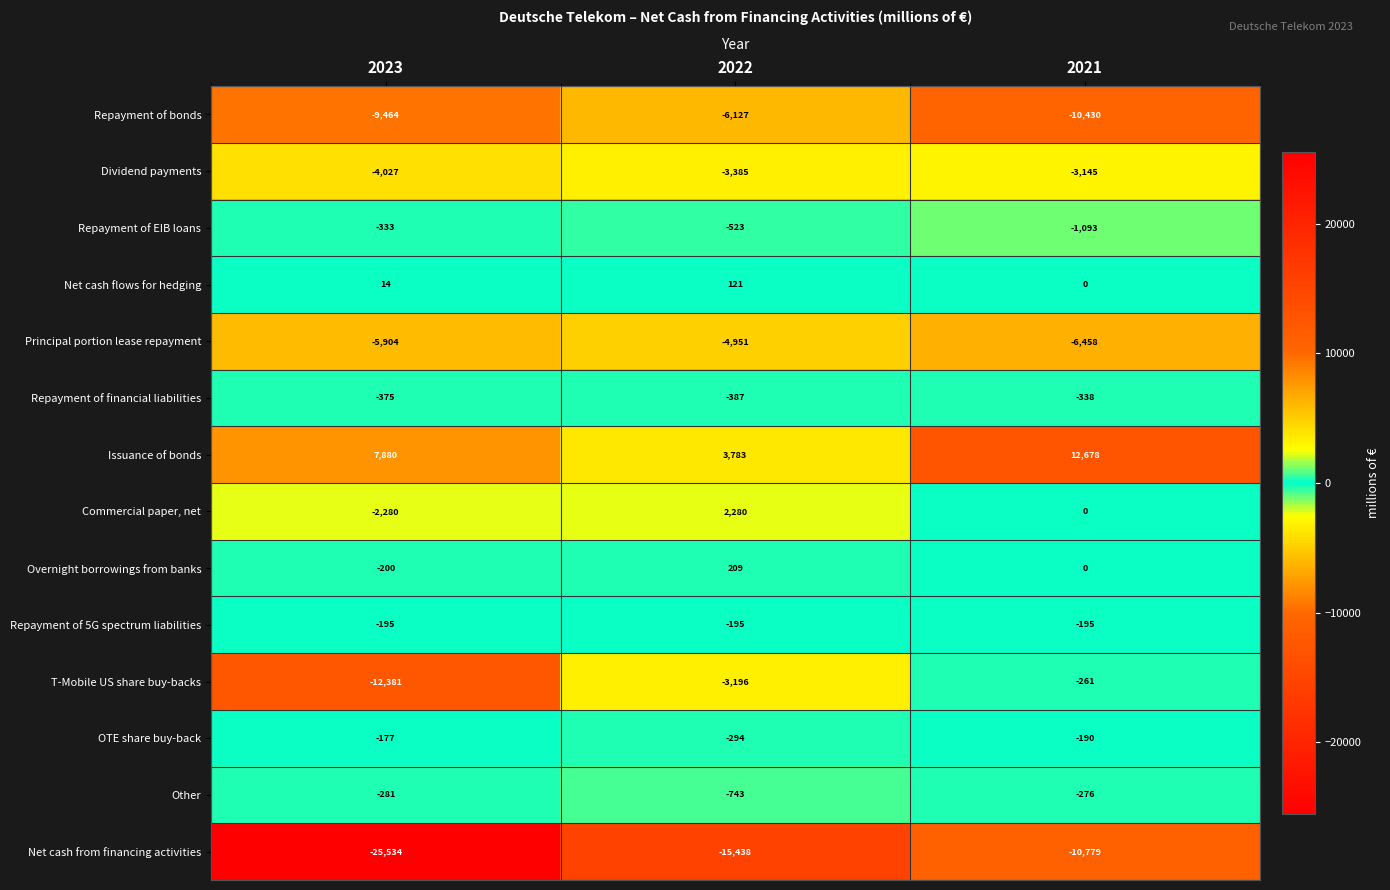

True or false: Overnight borrowings from banks has a value of 91 at 2022.

False